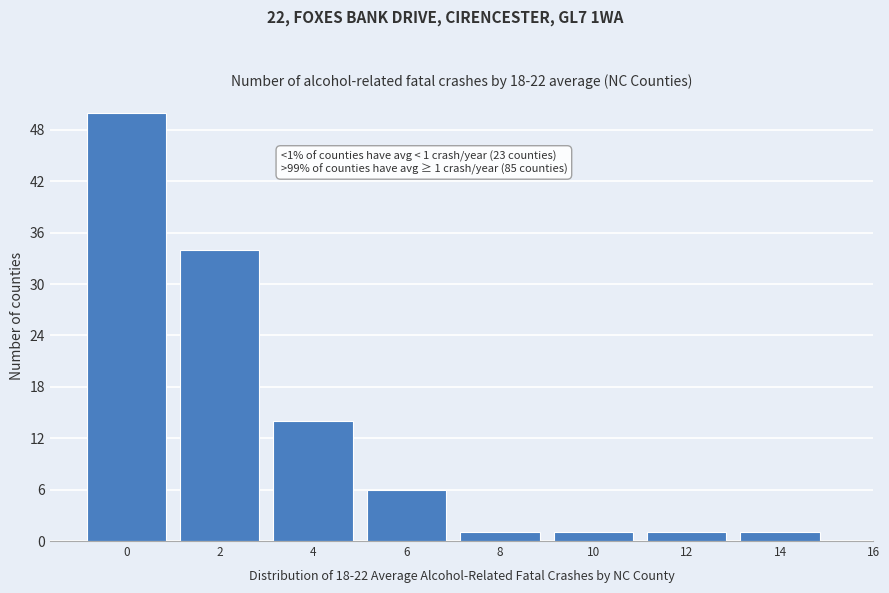

Reading right to left, what are all the values shown in this chart?

1	1	1	1	6	14	34	50